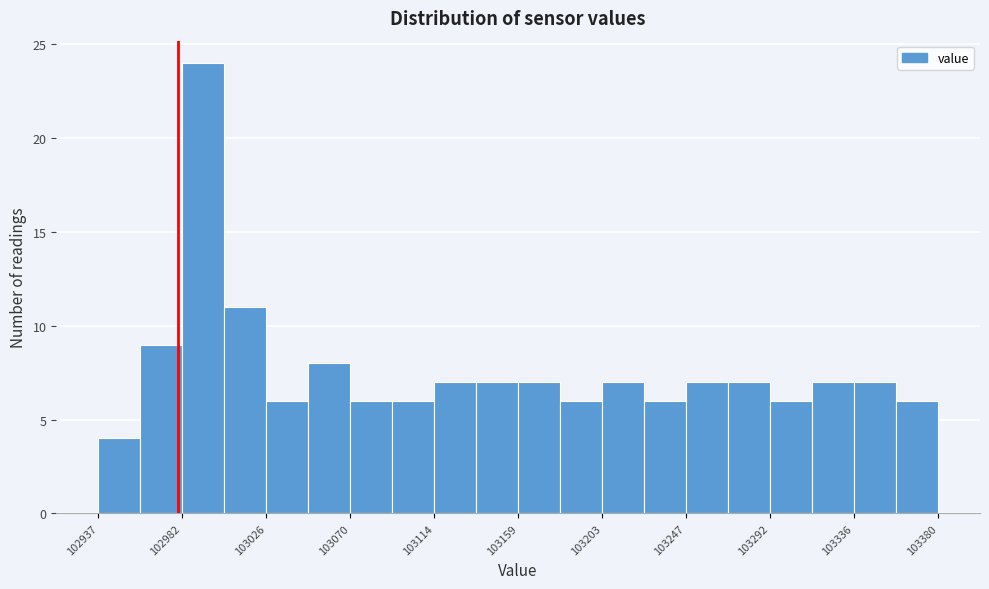

Reading left to right, list every bar in this chart as the range it spans on the x-axis followed by its height. Neither the bar edges nor the heights are printed on the chart, so give them approximately, as read against the axes.

102940 to 102960: 4
102960 to 102980: 9
102980 to 103005: 24
103005 to 103025: 11
103025 to 103050: 6
103050 to 103070: 8
103070 to 103095: 6
103095 to 103115: 6
103115 to 103135: 7
103135 to 103160: 7
103160 to 103180: 7
103180 to 103205: 6
103205 to 103225: 7
103225 to 103250: 6
103250 to 103270: 7
103270 to 103290: 7
103290 to 103315: 6
103315 to 103335: 7
103335 to 103360: 7
103360 to 103380: 6